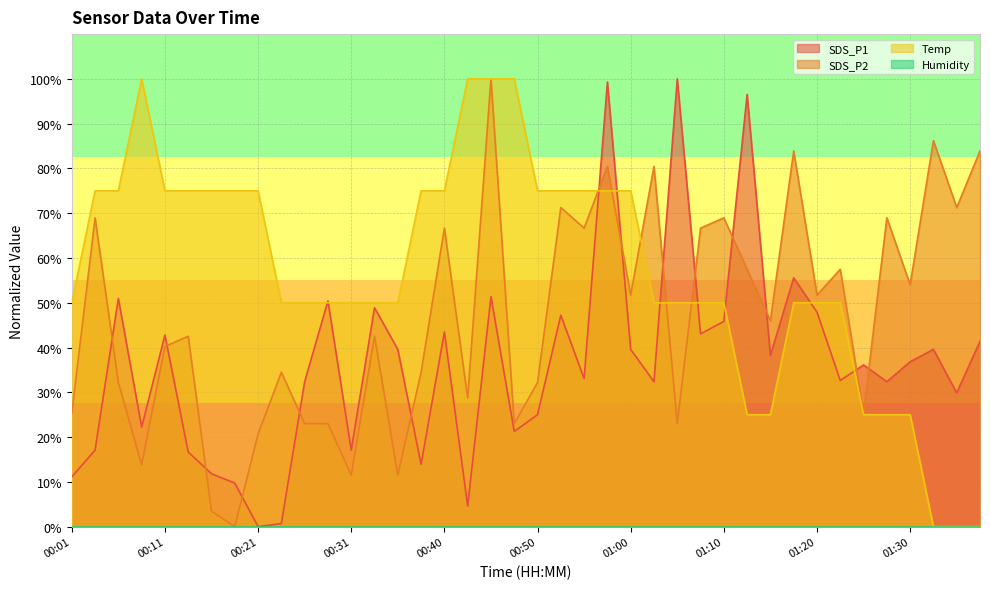

Reading left to right, list all the values displayed in this chart.

SDS_P1: 00:01=11.1	00:04=17.1	00:06=51.0	00:09=22.2	00:11=42.8	00:13=16.7	00:16=11.8	00:18=9.7	00:21=0.0	00:23=0.7	00:26=32.4	00:28=50.4	00:31=17.1	00:33=48.9	00:35=39.6	00:38=13.9	00:40=43.5	00:43=4.6	00:45=51.4	00:48=21.3	00:50=25.0	00:53=47.2	00:55=33.1	00:58=99.3	01:00=39.6	01:03=32.4	01:05=100.0	01:08=43.1	01:10=45.8	01:13=96.5	01:15=38.2	01:18=55.6	01:20=47.9	01:23=32.6	01:25=36.1	01:27=32.4	01:30=36.8	01:32=39.6	01:35=29.9	01:37=41.4
SDS_P2: 00:01=25.3	00:04=69.0	00:06=32.2	00:09=13.8	00:11=40.2	00:13=42.5	00:16=3.4	00:18=0.0	00:21=20.7	00:23=34.5	00:26=23.0	00:28=23.0	00:31=11.5	00:33=42.5	00:35=11.5	00:38=34.5	00:40=66.7	00:43=28.7	00:45=100.0	00:48=23.0	00:50=32.2	00:53=71.3	00:55=66.7	00:58=80.5	01:00=51.7	01:03=80.5	01:05=23.0	01:08=66.7	01:10=69.0	01:13=57.5	01:15=46.0	01:18=83.9	01:20=51.7	01:23=57.5	01:25=25.3	01:27=69.0	01:30=54.0	01:32=86.2	01:35=71.3	01:37=83.9
Temp: 00:01=50.0	00:04=75.0	00:06=75.0	00:09=100.0	00:11=75.0	00:13=75.0	00:16=75.0	00:18=75.0	00:21=75.0	00:23=50.0	00:26=50.0	00:28=50.0	00:31=50.0	00:33=50.0	00:35=50.0	00:38=75.0	00:40=75.0	00:43=100.0	00:45=100.0	00:48=100.0	00:50=75.0	00:53=75.0	00:55=75.0	00:58=75.0	01:00=75.0	01:03=50.0	01:05=50.0	01:08=50.0	01:10=50.0	01:13=25.0	01:15=25.0	01:18=50.0	01:20=50.0	01:23=50.0	01:25=25.0	01:27=25.0	01:30=25.0	01:32=0.0	01:35=0.0	01:37=0.0